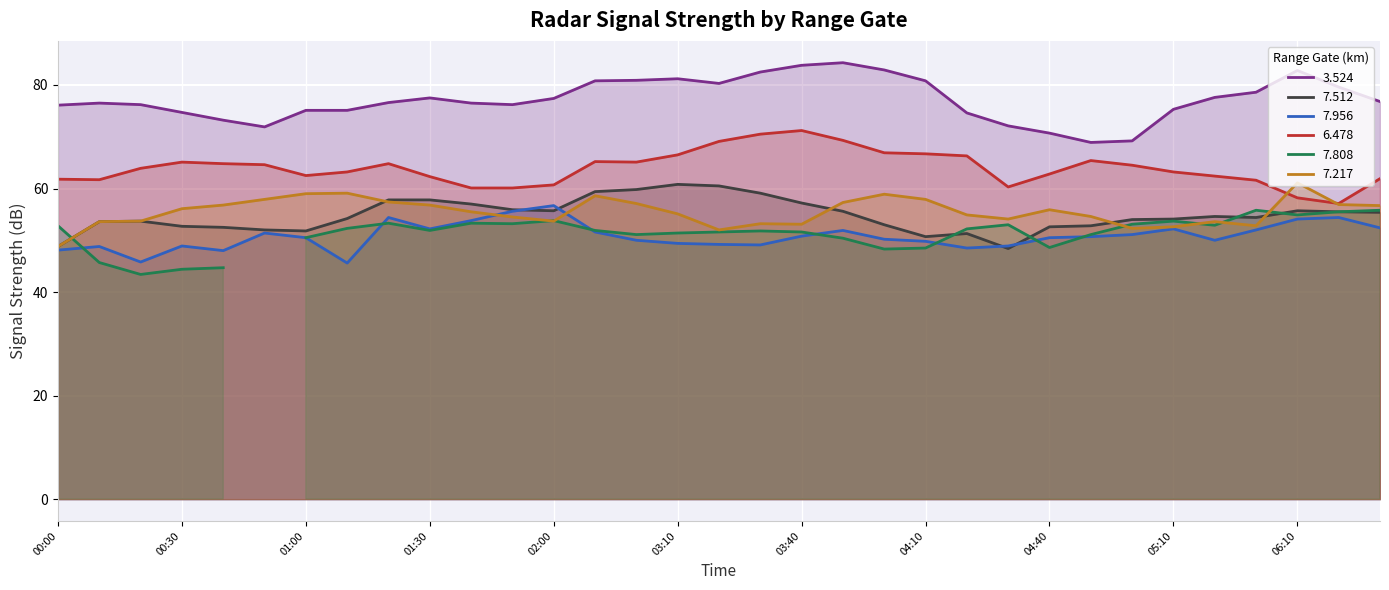

The 6.478 series shows 63.2 at 05:10. True or false?

True